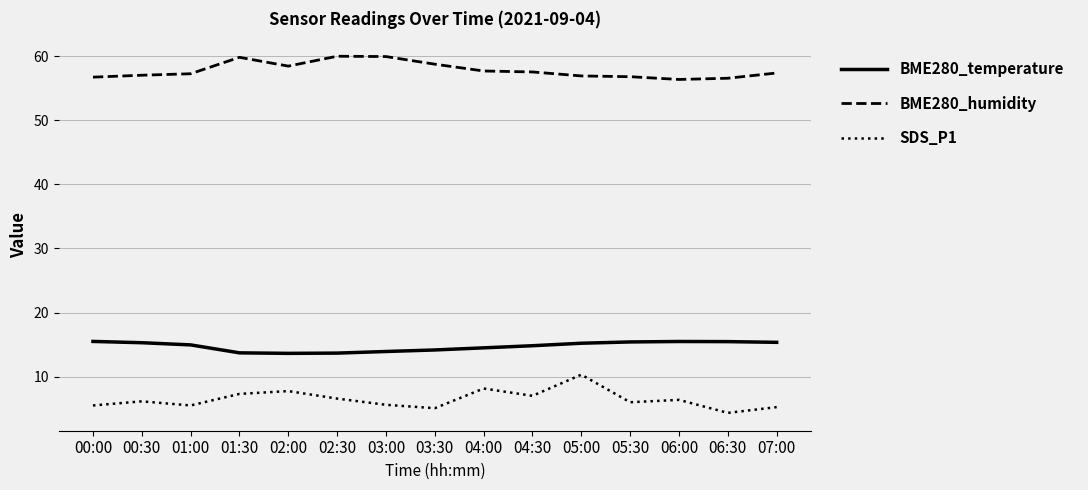

What is the difference between the BME280_humidity values at 01:00 and 07:00?

0.1